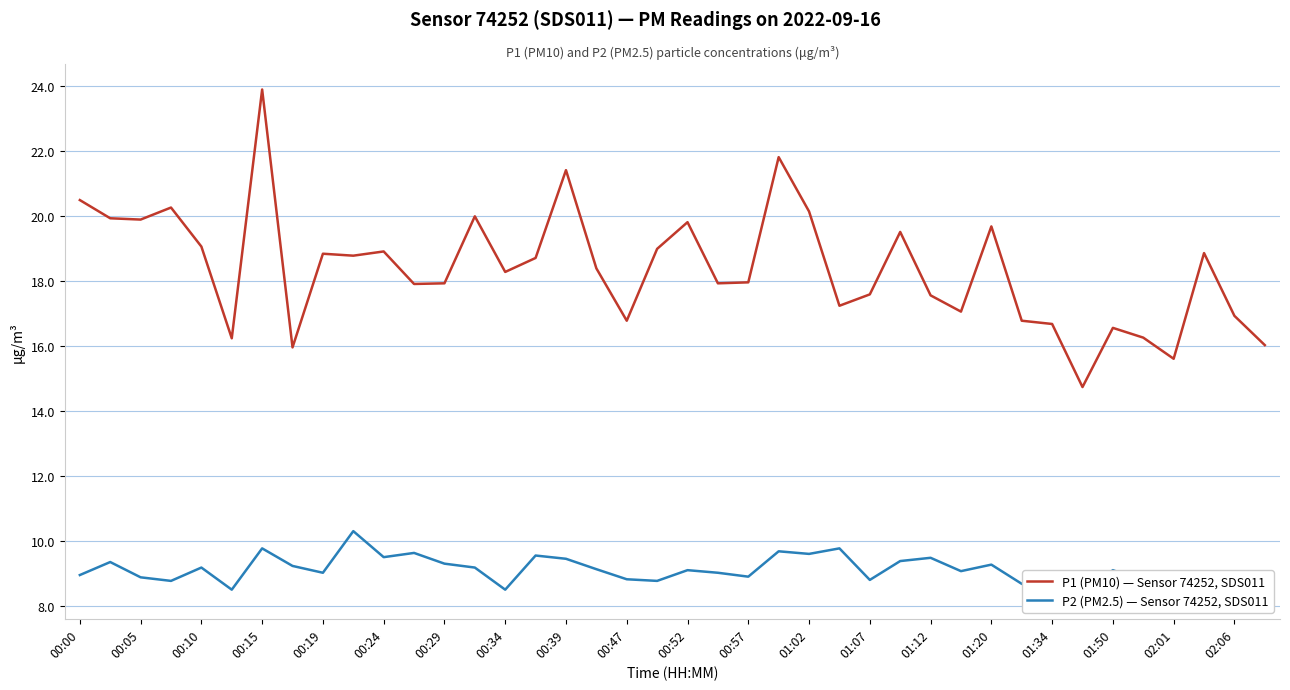

What is the minimum value for P1 (PM10) — Sensor 74252, SDS011?

14.7